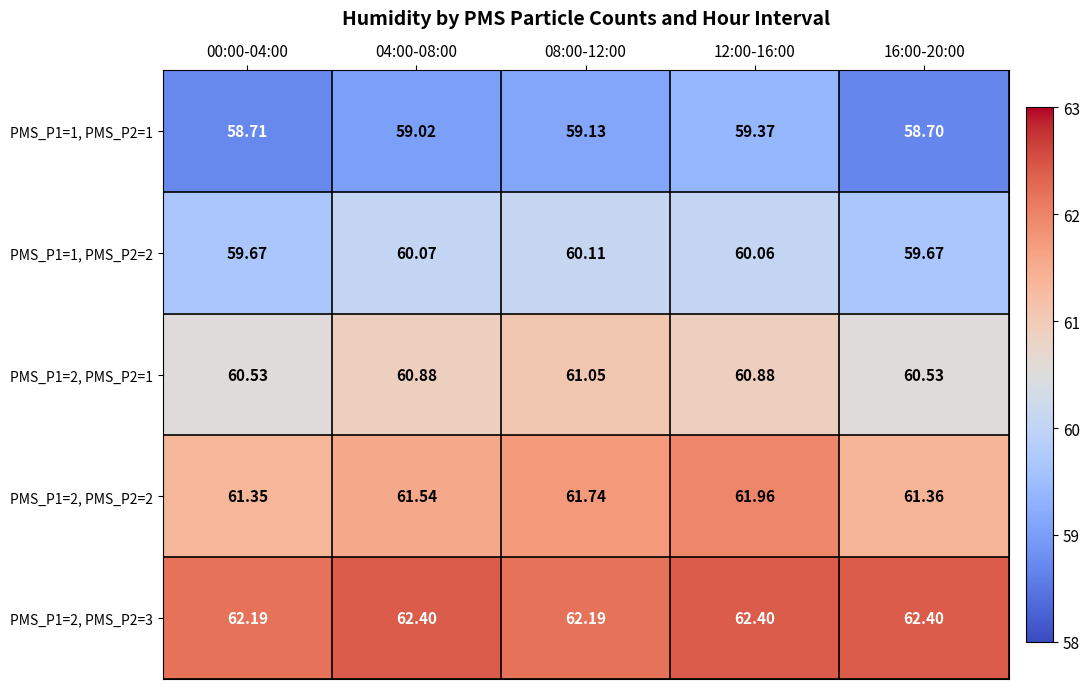

Is the value of PMS_P1=1, PMS_P2=2 at 00:00-04:00 greater than the value of PMS_P1=1, PMS_P2=1 at 12:00-16:00?

Yes